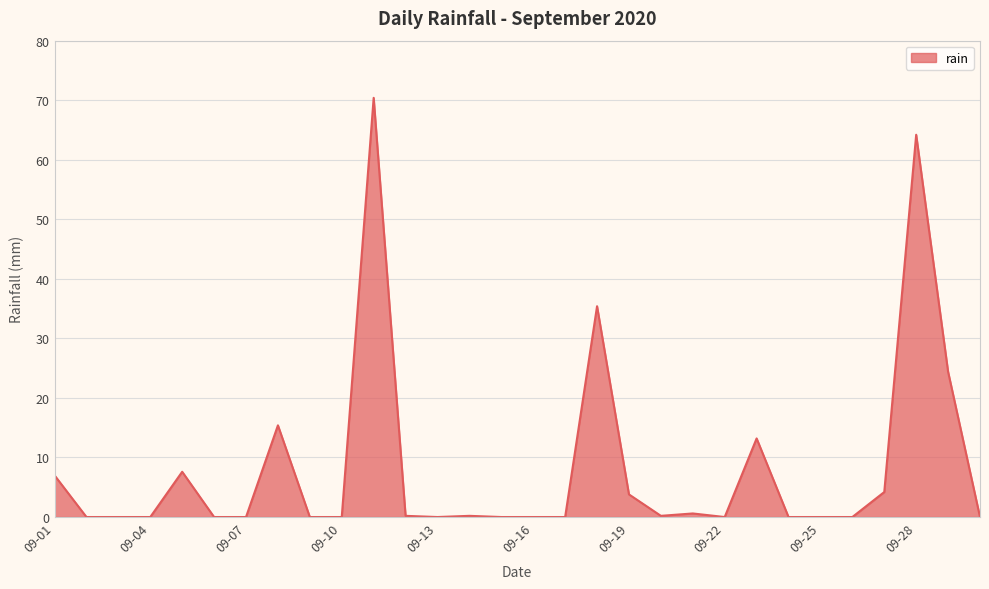

What is the difference between the maximum and minimum values?

70.4